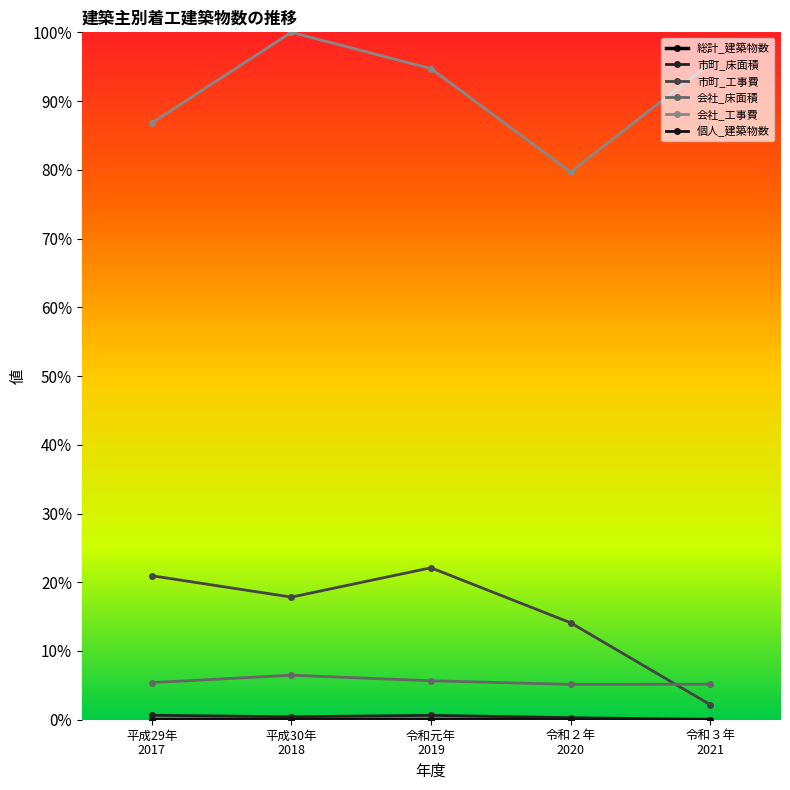

List the series in order of their peak value, highest first.

会社_工事費, 市町_工事費, 会社_床面積, 市町_床面積, 総計_建築物数, 個人_建築物数